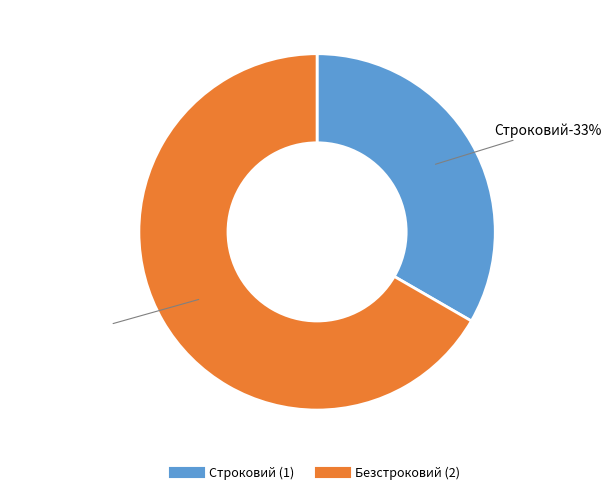

Rank the categories by value from highest to lowest.

Безстроковий, Строковий